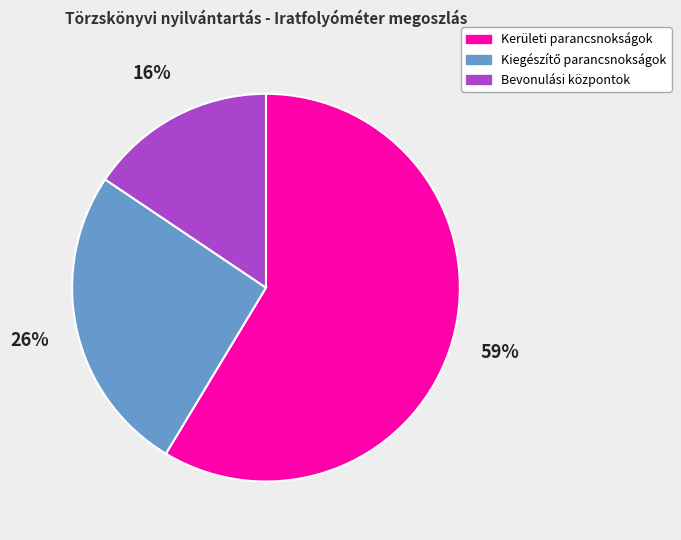

Which category has the smallest portion of the pie?

Bevonulási központok